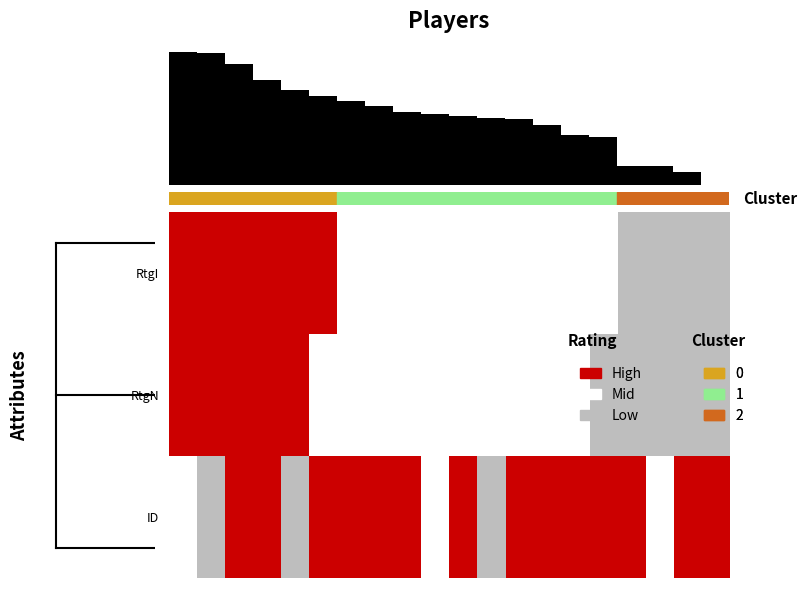

Count the number of categories in the chart.

20